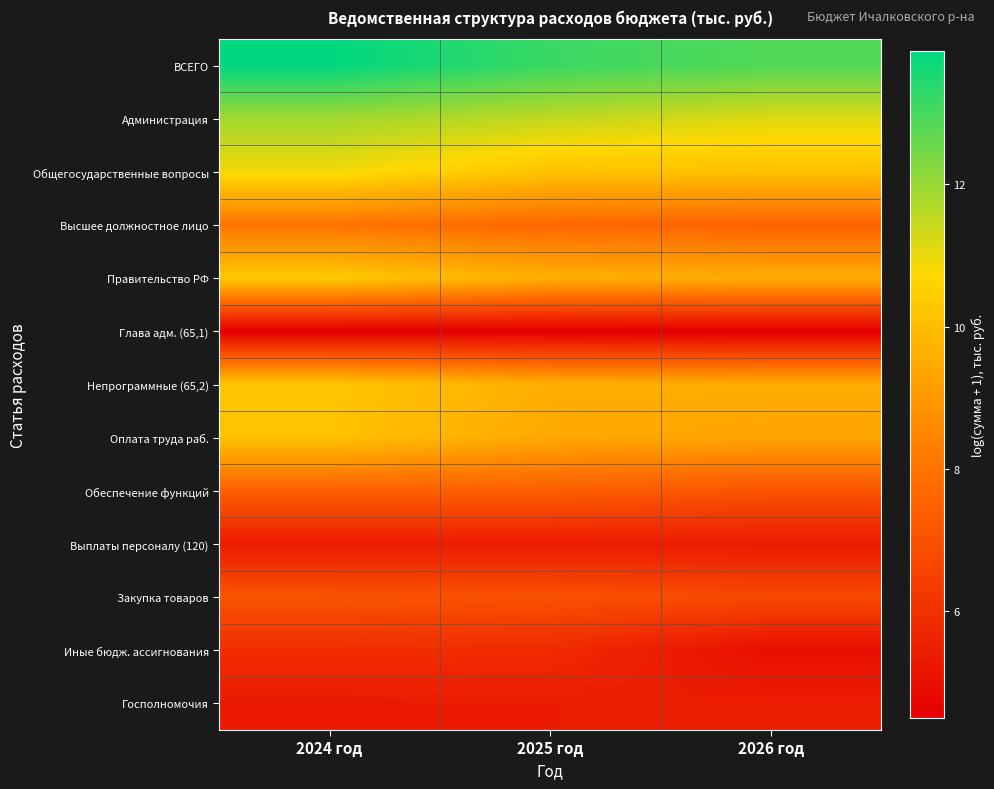

What is the total value across all series at 2025 год?

106.6